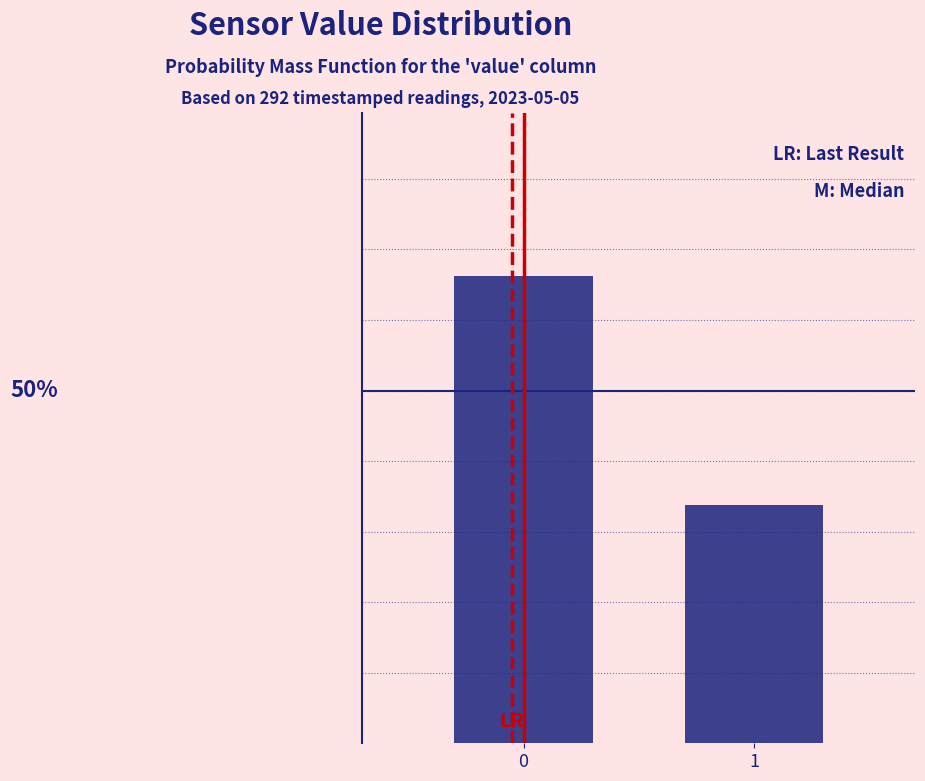

Does the chart contain any negative values?

No